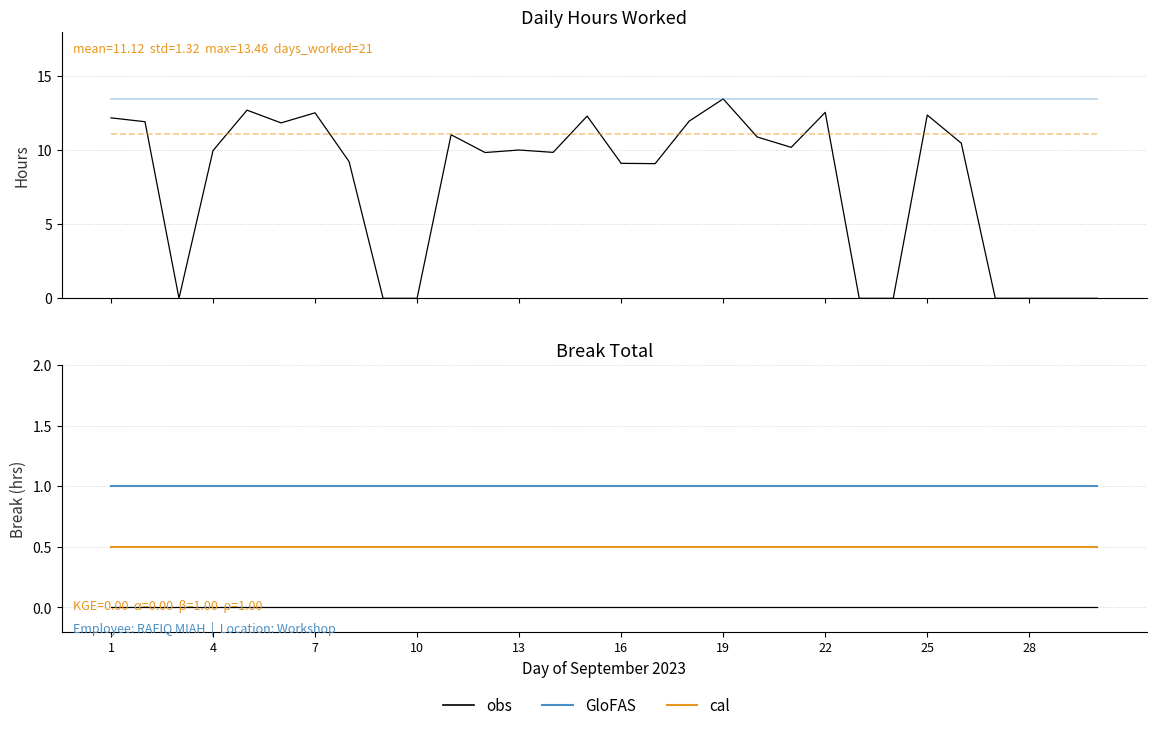

True or false: cal has a value of 0.5 at 17.

True